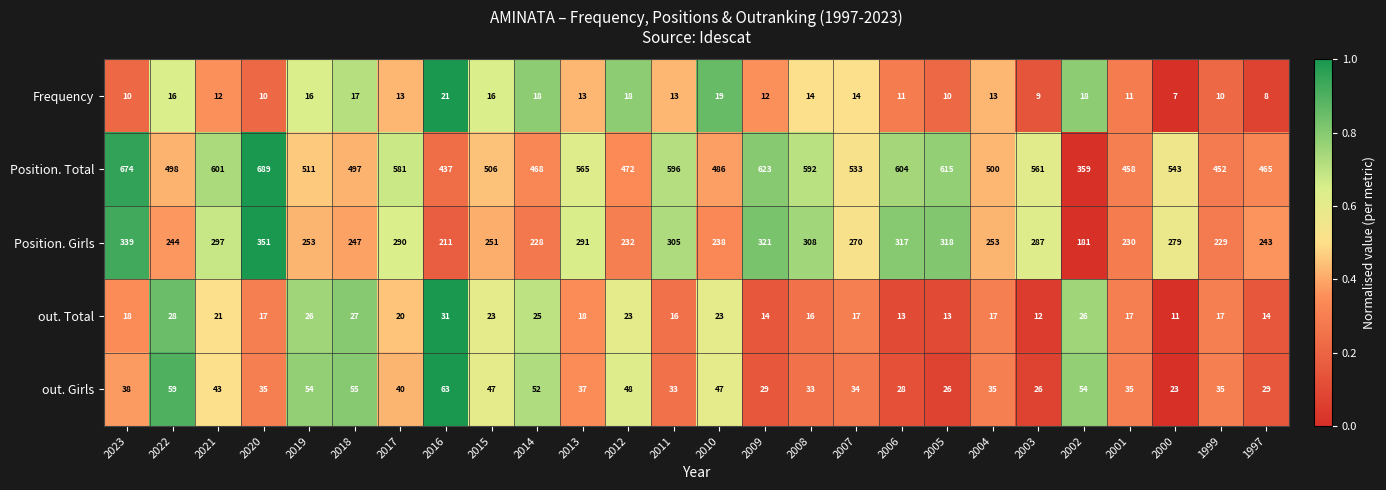

At how many categories does at least one series exceed 469?

20